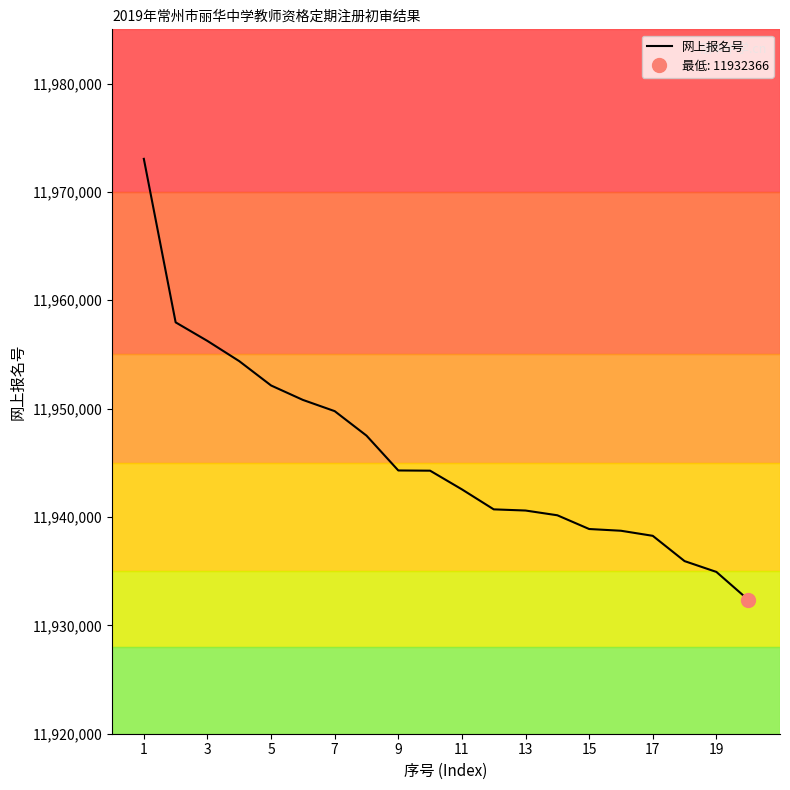

What is the lowest value of the 网上报名号 series?

11932366